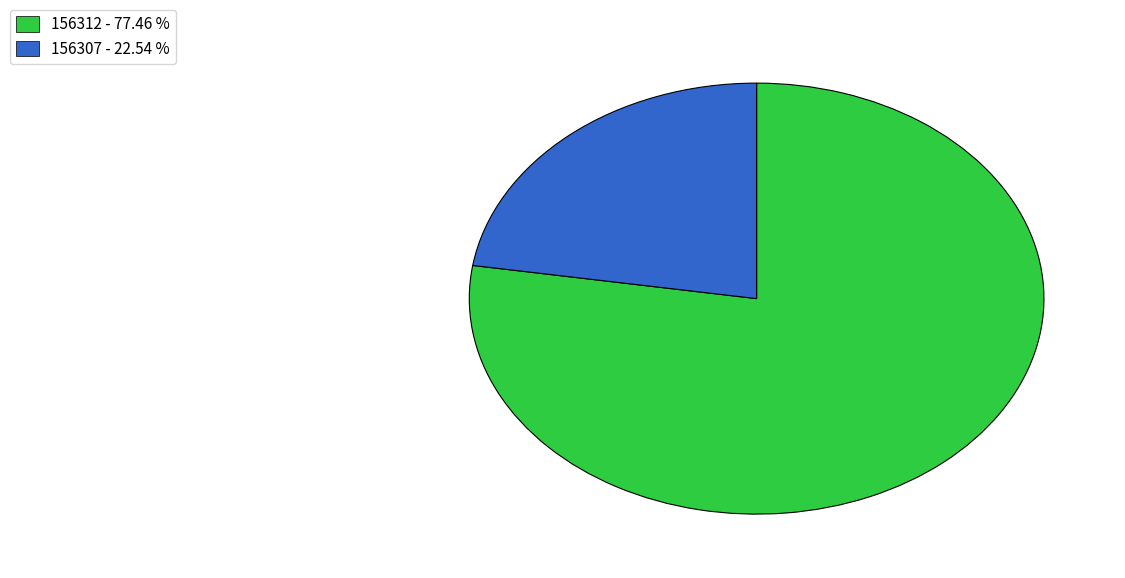

Approximately how many times larger is the value at 156307 - 22.54 % compared to 156312 - 77.46 %?

0.3